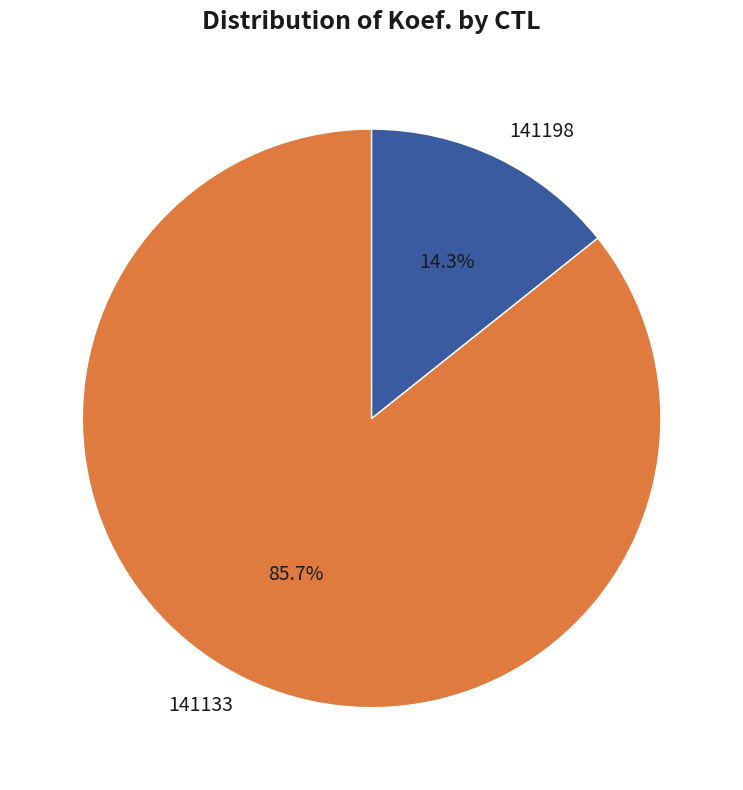

Which category has the biggest portion of the pie?

141133